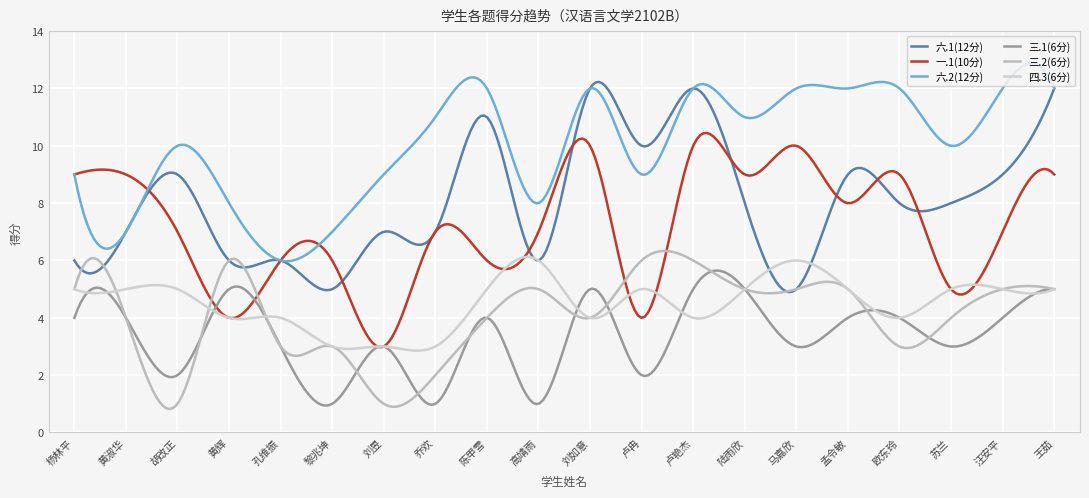

Count the number of data series in this chart.

6